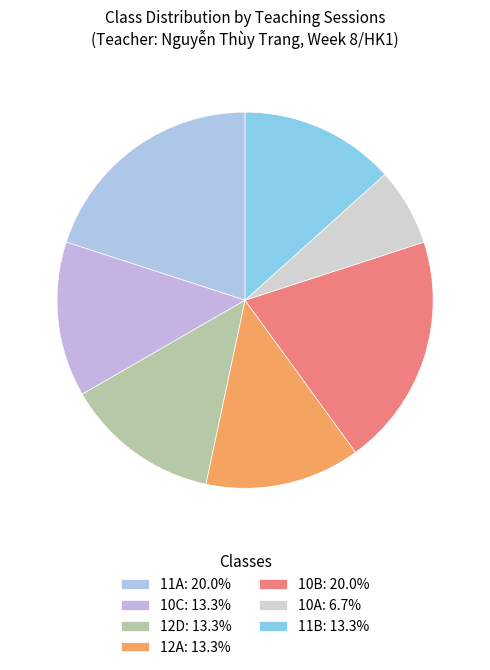

How many segments does this pie chart have?

7